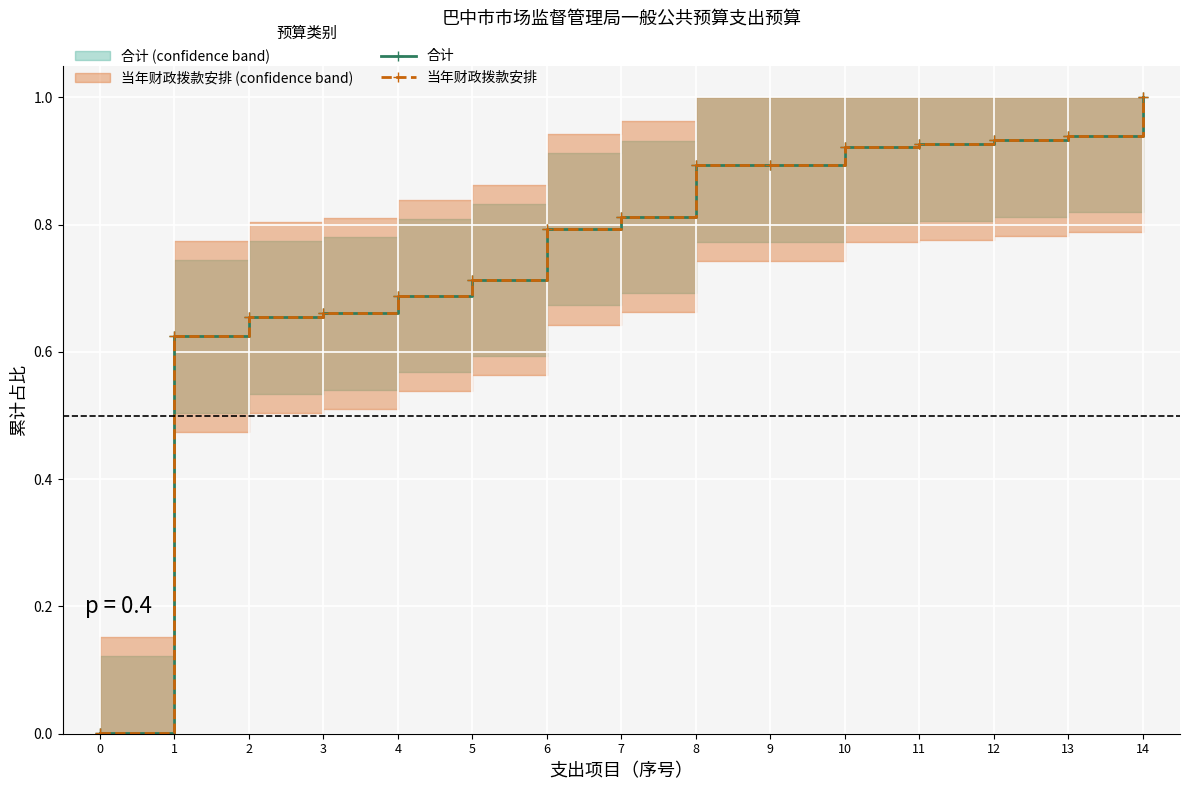

What is the difference between the maximum and minimum values in the 合计 series?

1.0